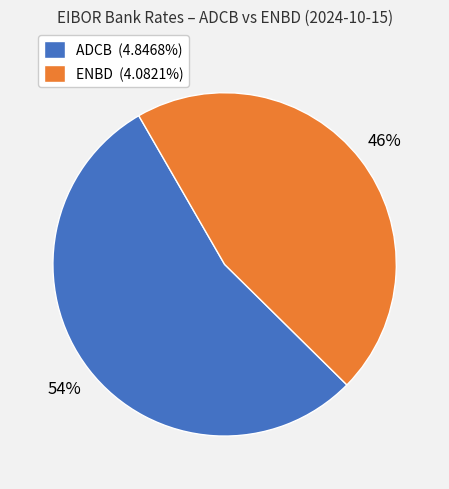

To the nearest percent, what percentage of the pie is ADCB (4.8468%)?

54%